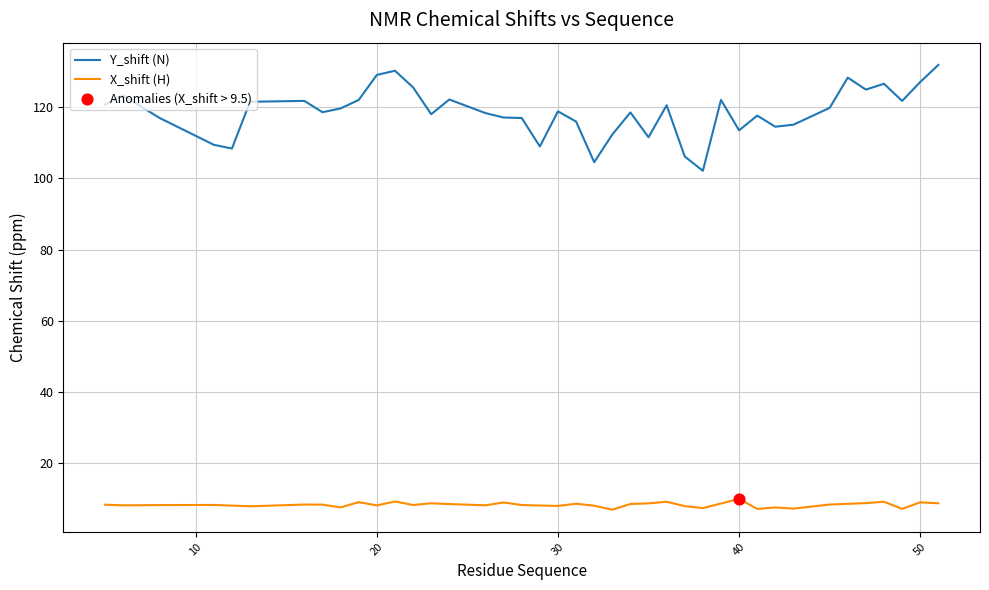

What is the greatest value displayed?

131.9